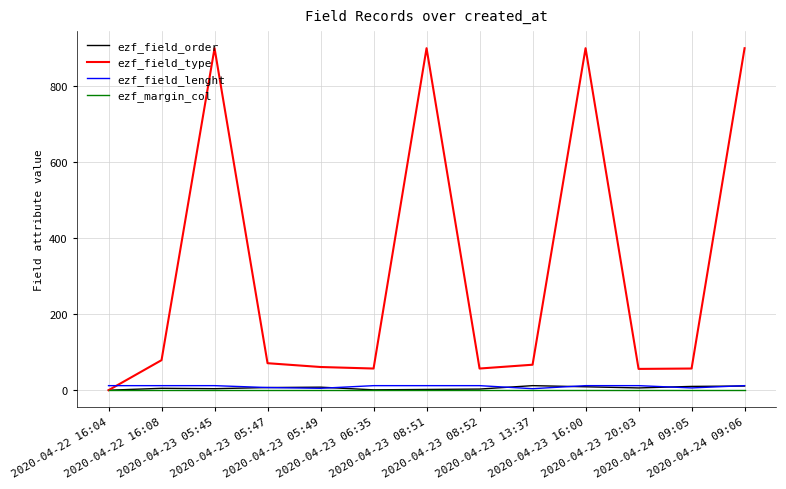

True or false: ezf_field_order and ezf_field_lenght cross at least once.

True